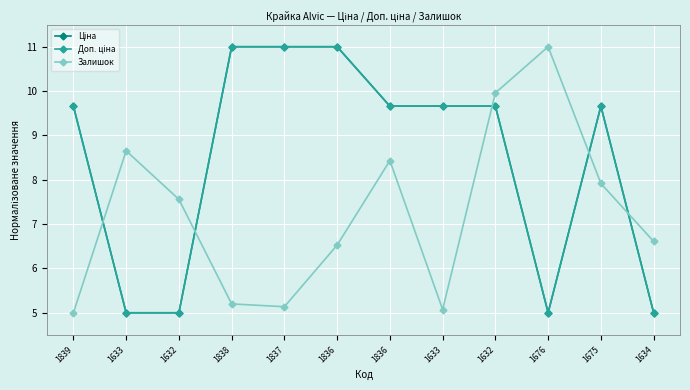

What is the value of the Ціна point at the 4th from the left?

11.0